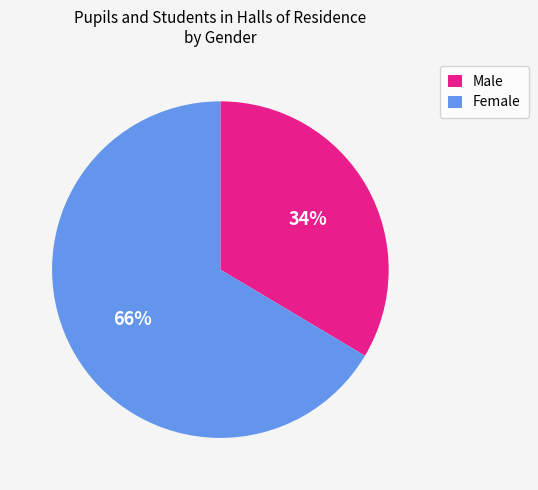

What is the smallest slice in the pie chart?

Male